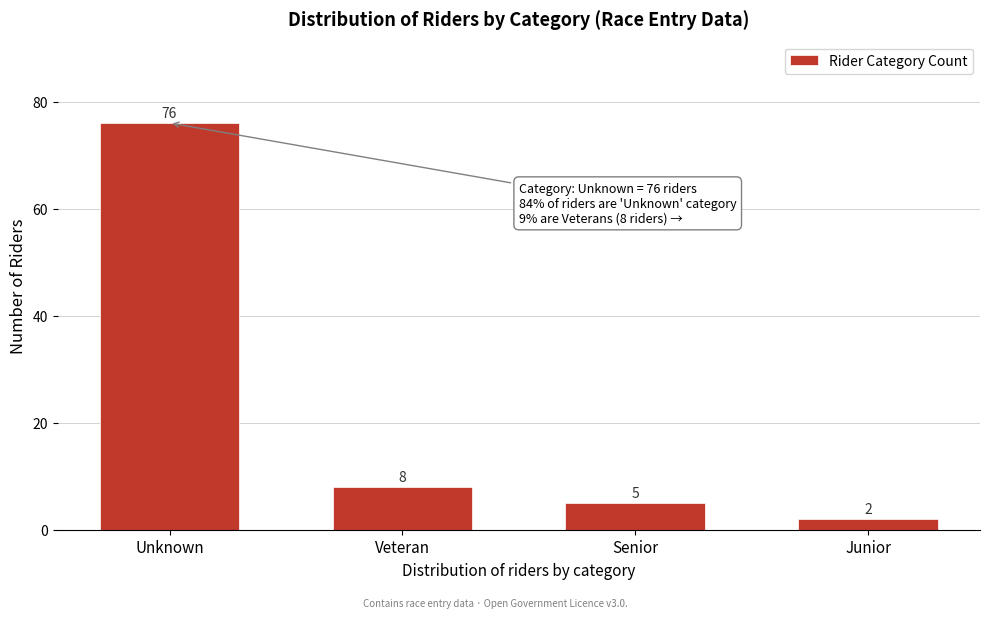

Reading left to right, transcribe all the data shown in this chart.

76	8	5	2